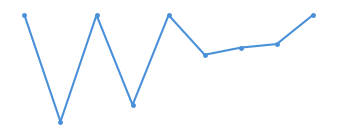

Is this an area chart (filled region under the line)?

No